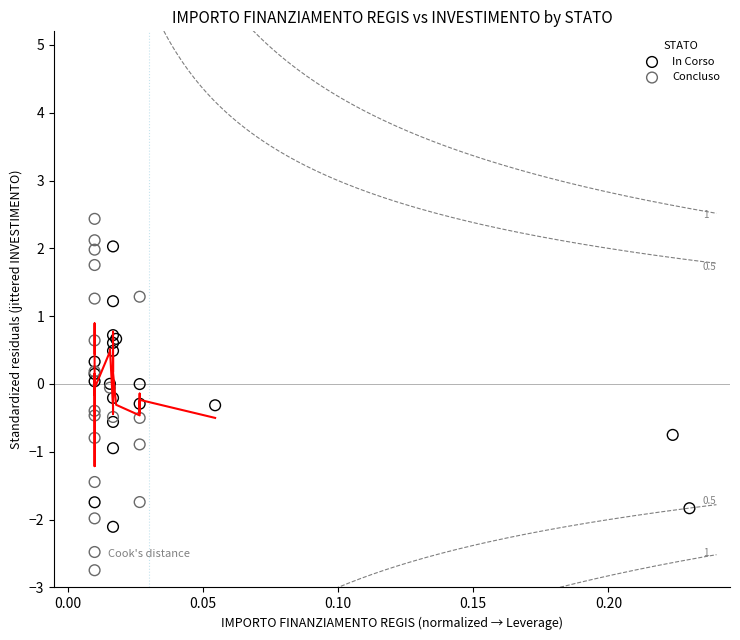

Which series has the largest Y range (max minus min)?

Concluso